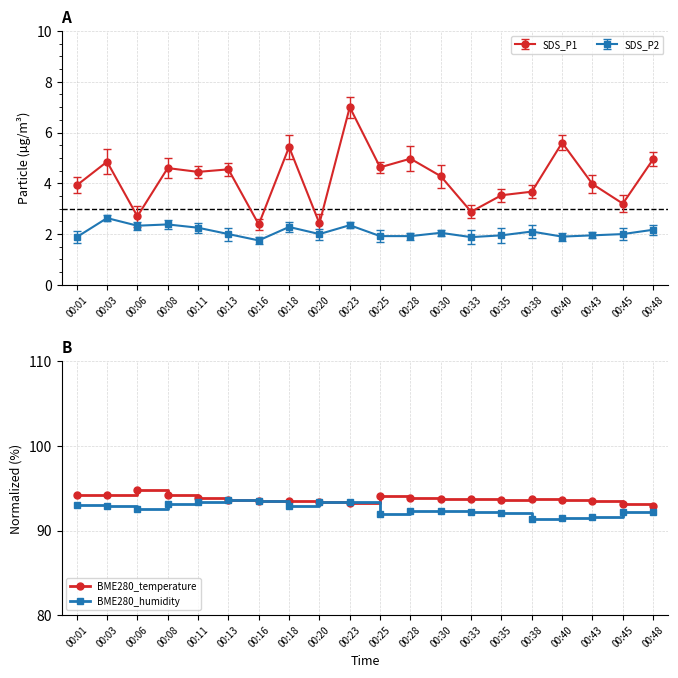

Rank the series at 00:45 from highest to lowest value.

BME280_temperature, BME280_humidity